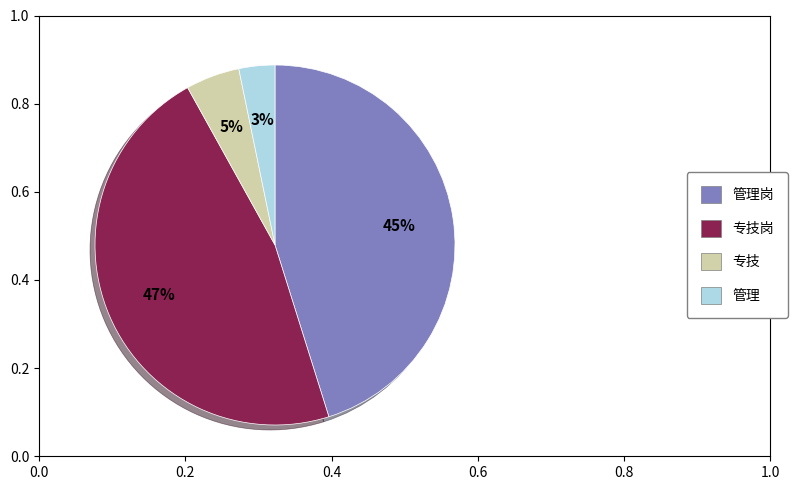

How many segments does this pie chart have?

4